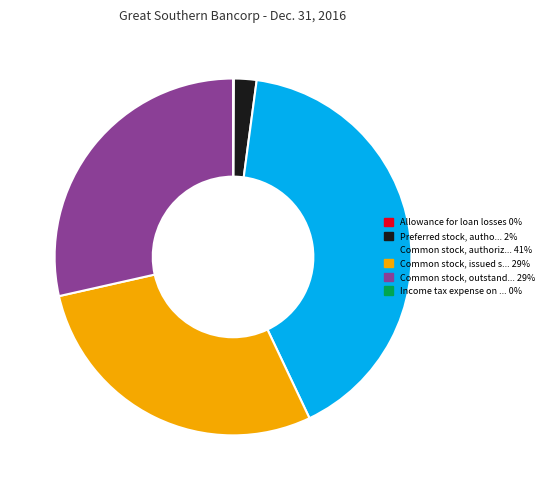

Is there any slice that represents more than half of the pie?

No